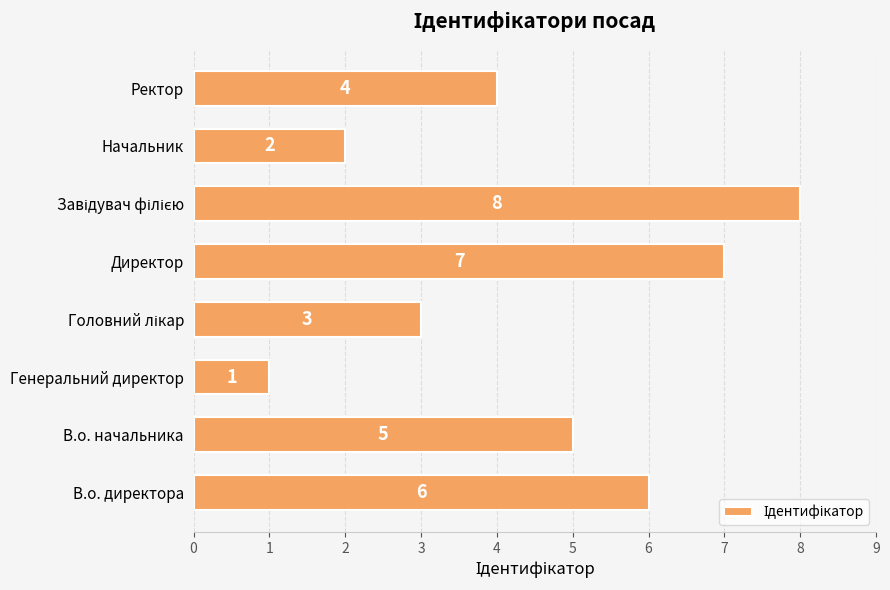

What is the change in value from В.о. директора to Директор?

+1